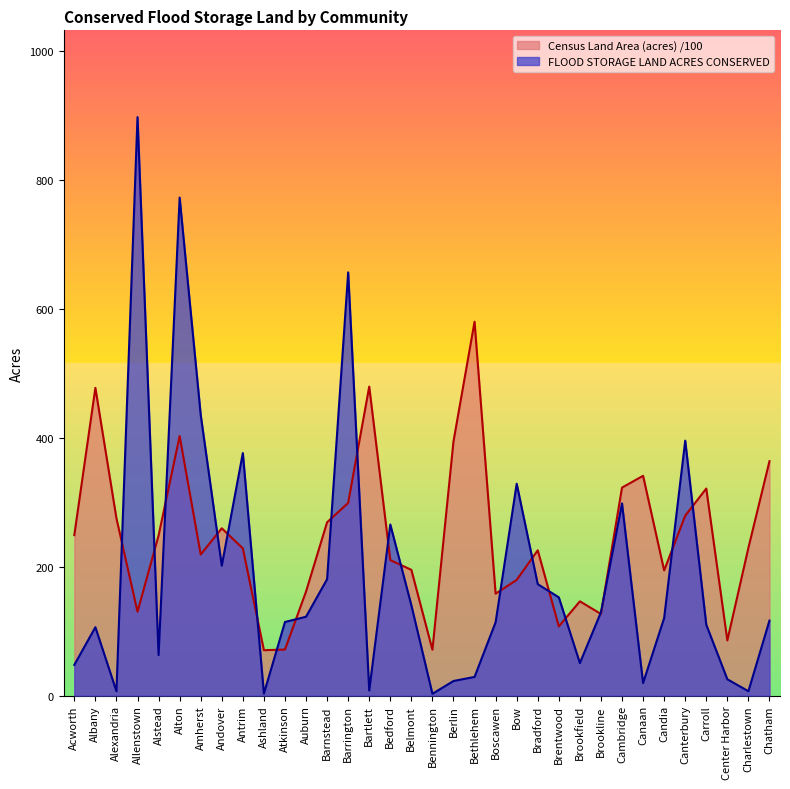

True or false: Census Land Area (acres) and FLOOD STORAGE LAND ACRES CONSERVED cross at least once.

True